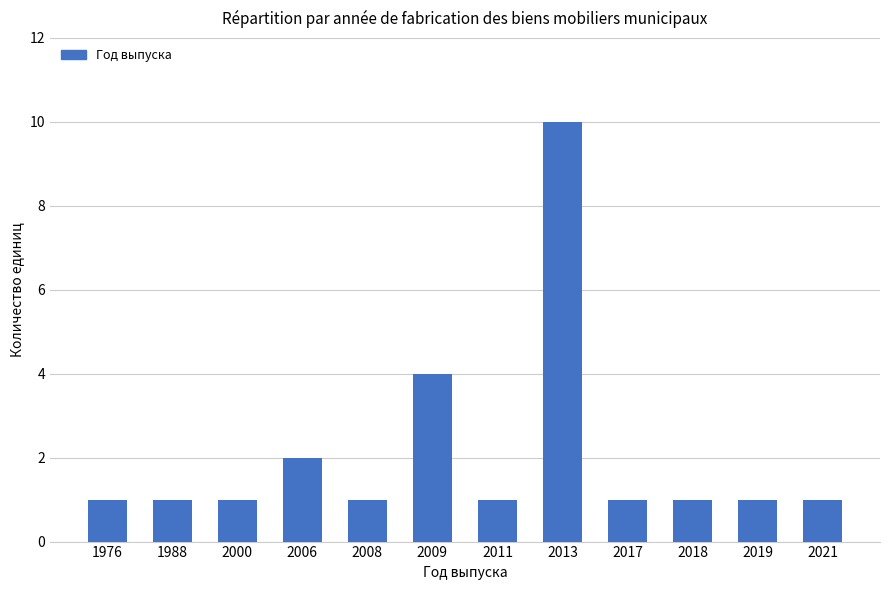

Is it true that the value at 2008 is 1?

True